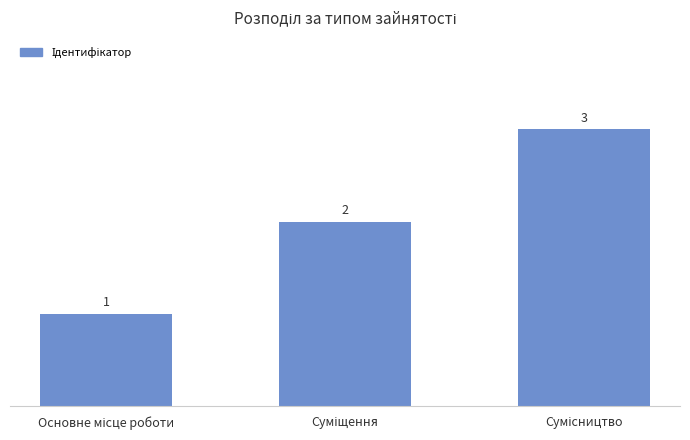

What is the minimum value shown in the chart?

1